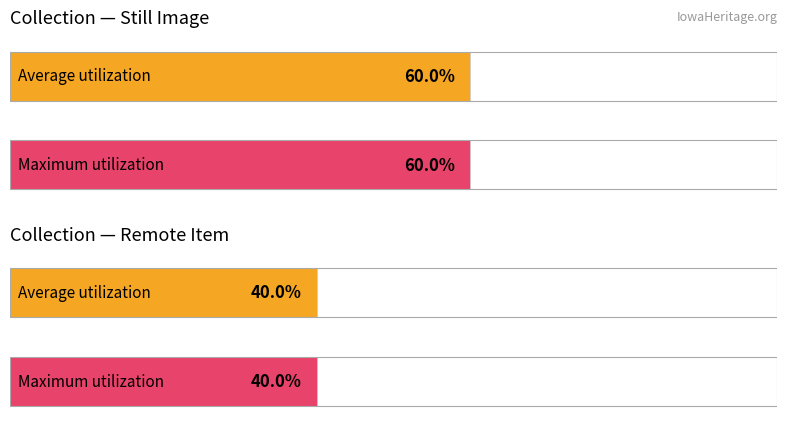

List the series in order of their overall mean, highest first.

Average utilization, Maximum utilization